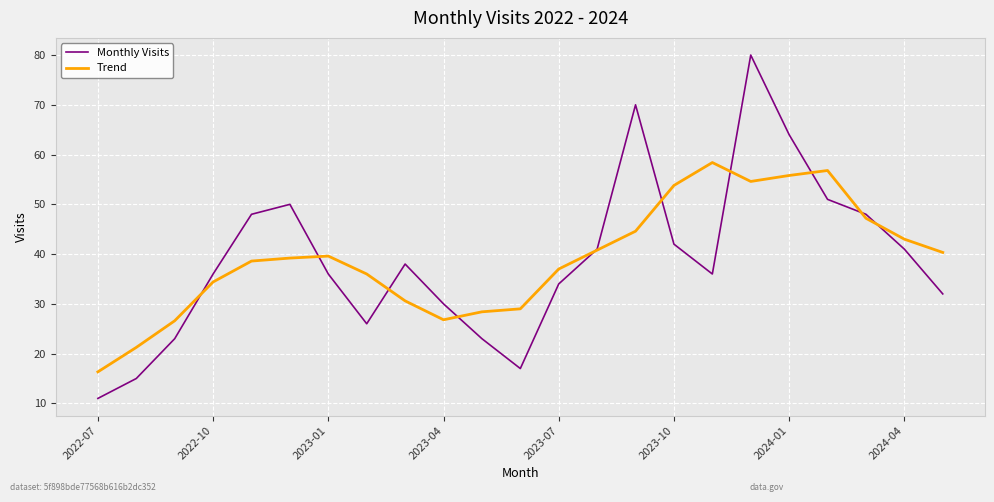

What is the lowest value of the Trend series?

16.3